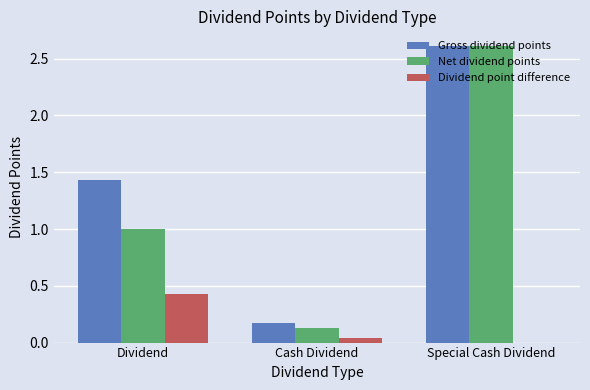

What are all the series names shown in the legend?

Gross dividend points, Net dividend points, Dividend point difference